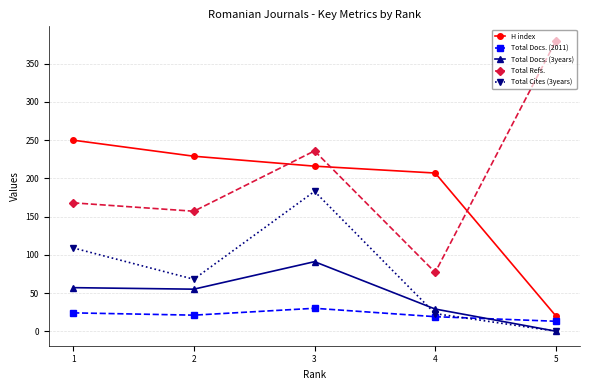

Where is the first local minimum for Total Docs. (2011)?

2